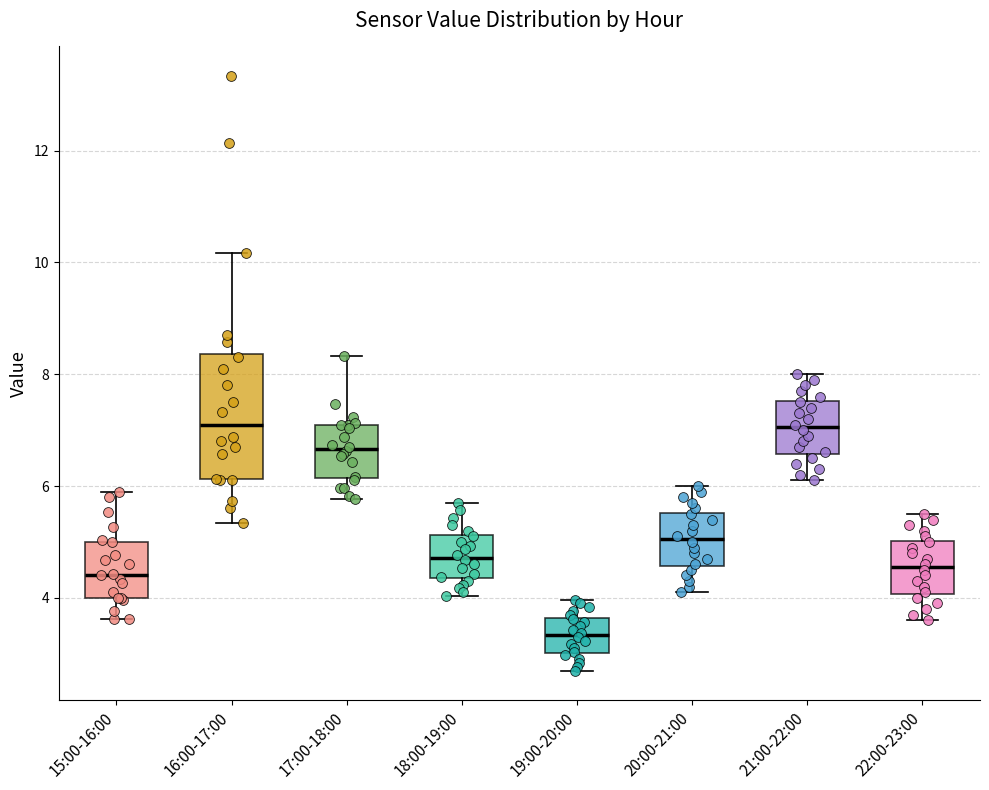

Reading left to right, read every box against the y-axis: the position of its median line, the range the box covers, and the ends of its whiskers. The values are not printed on the chart, so give them approximately, as read against the axis.

15:00-16:00: median 4.4, box 4.0 to 5.0, whiskers 3.6 to 6.0
16:00-17:00: median 7.2, box 6.2 to 8.4, whiskers 5.4 to 10.2
17:00-18:00: median 6.6, box 6.2 to 7.2, whiskers 5.8 to 8.4
18:00-19:00: median 4.8, box 4.4 to 5.2, whiskers 4.0 to 5.8
19:00-20:00: median 3.4, box 3.0 to 3.6, whiskers 2.8 to 4.0
20:00-21:00: median 5.0, box 4.6 to 5.6, whiskers 4.2 to 6.0
21:00-22:00: median 7.0, box 6.6 to 7.6, whiskers 6.2 to 8.0
22:00-23:00: median 4.6, box 4.0 to 5.0, whiskers 3.6 to 5.6